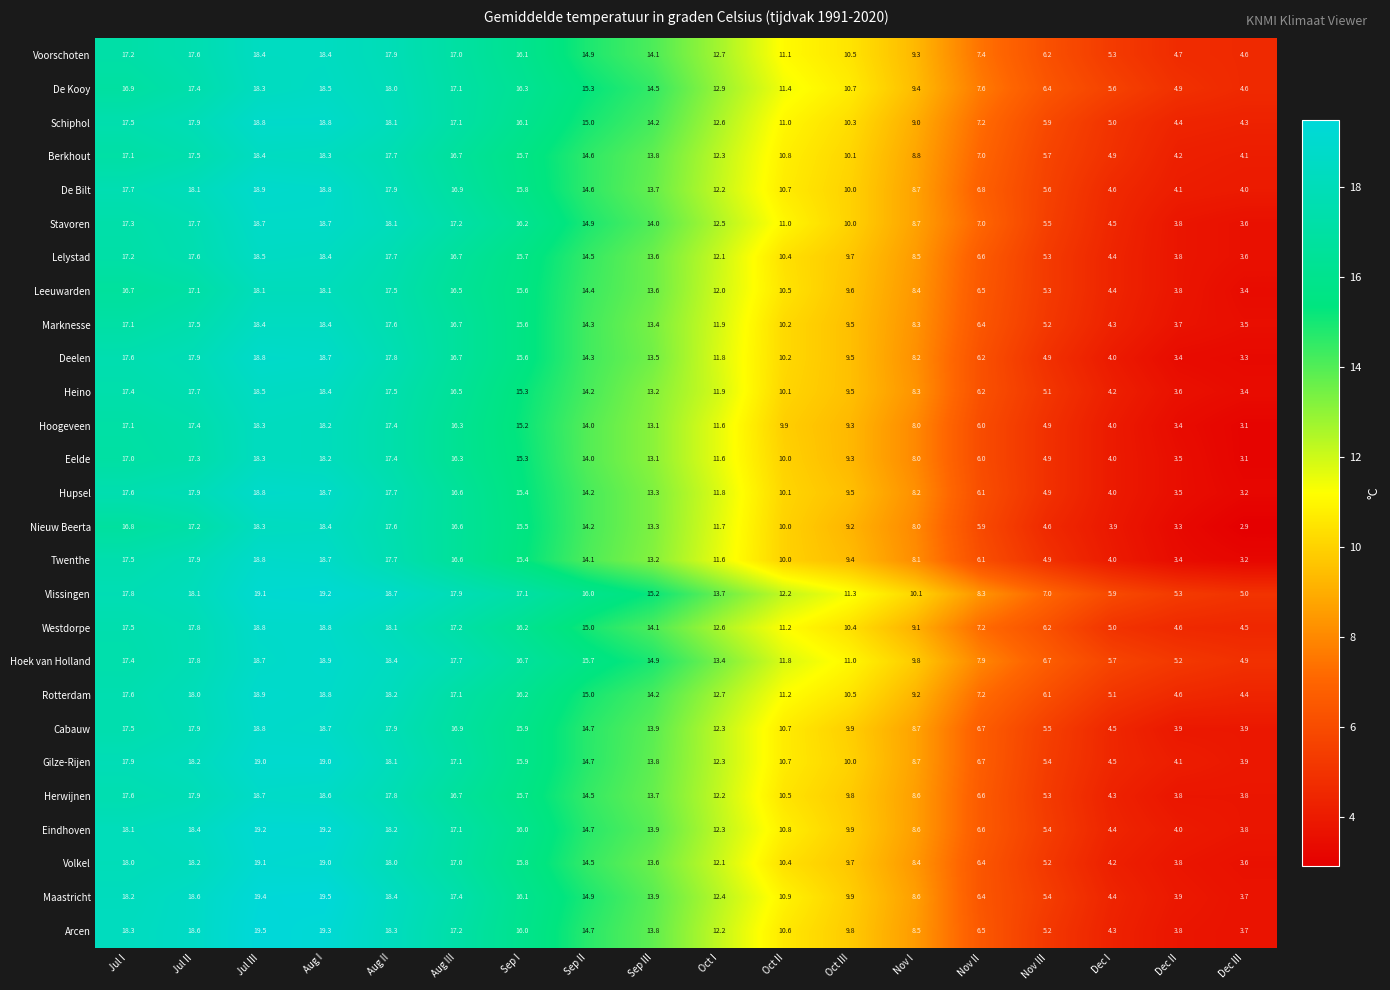

What is the difference between the maximum and minimum values in the Eelde series?

15.2